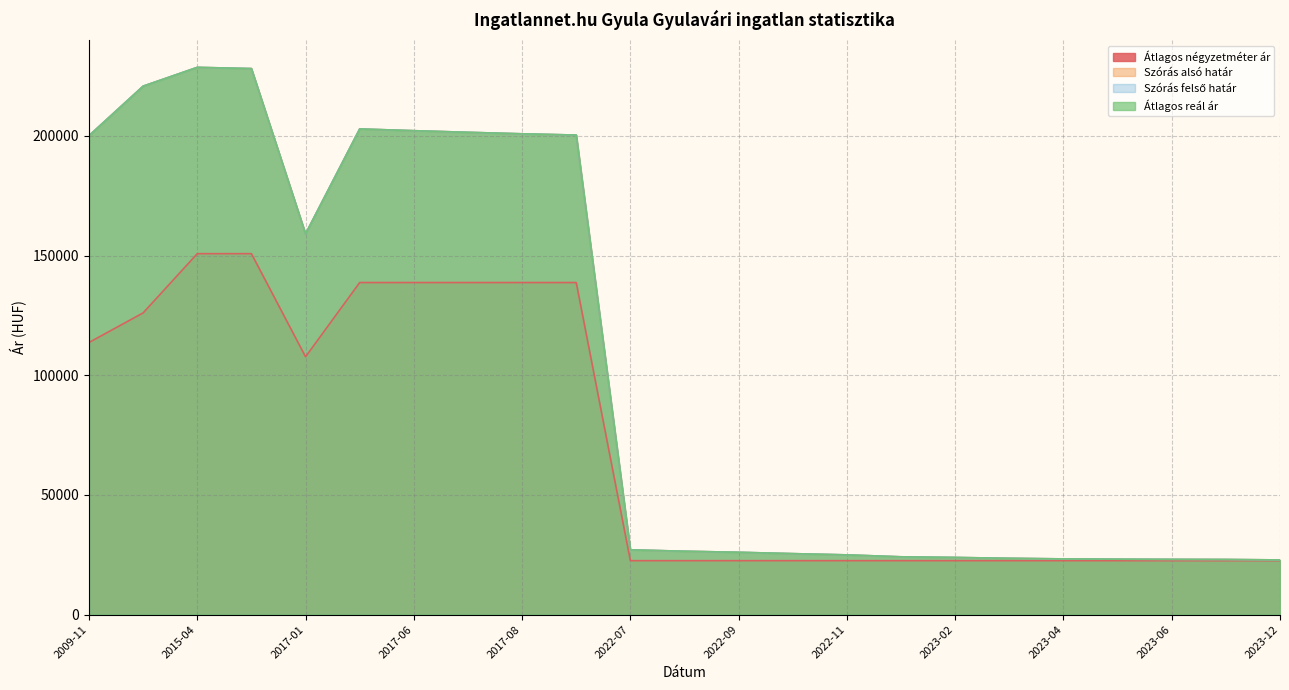

At 2010-01, list the series in order from smallest to largest.

Átlagos négyzetméter ár, Szórás alsó határ, Szórás felső határ, Átlagos reál ár